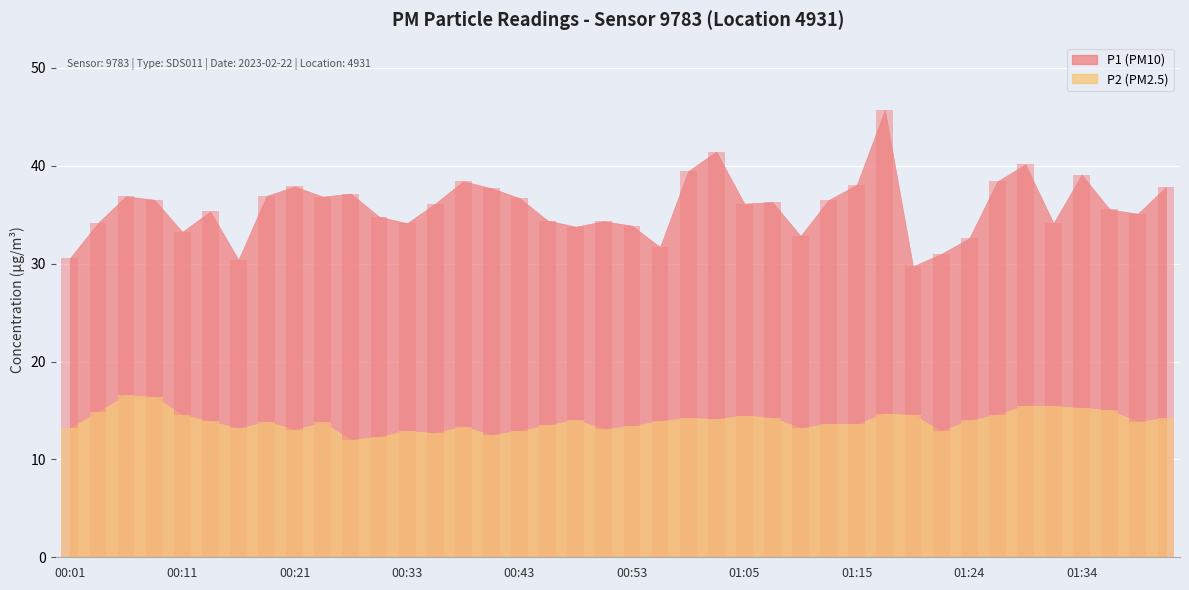

What is the average value of the P2 series?

13.9